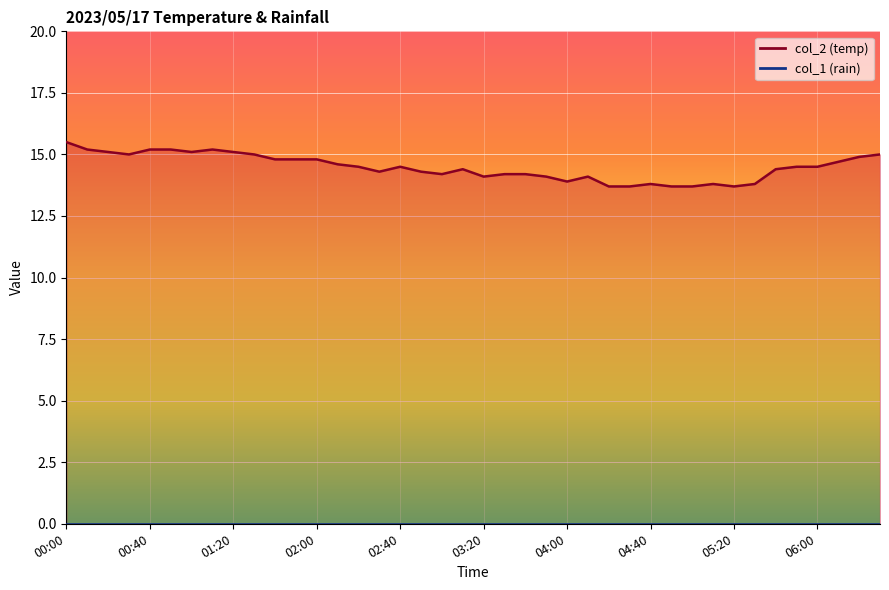

Where is the data nearest to the value 14?

03:20